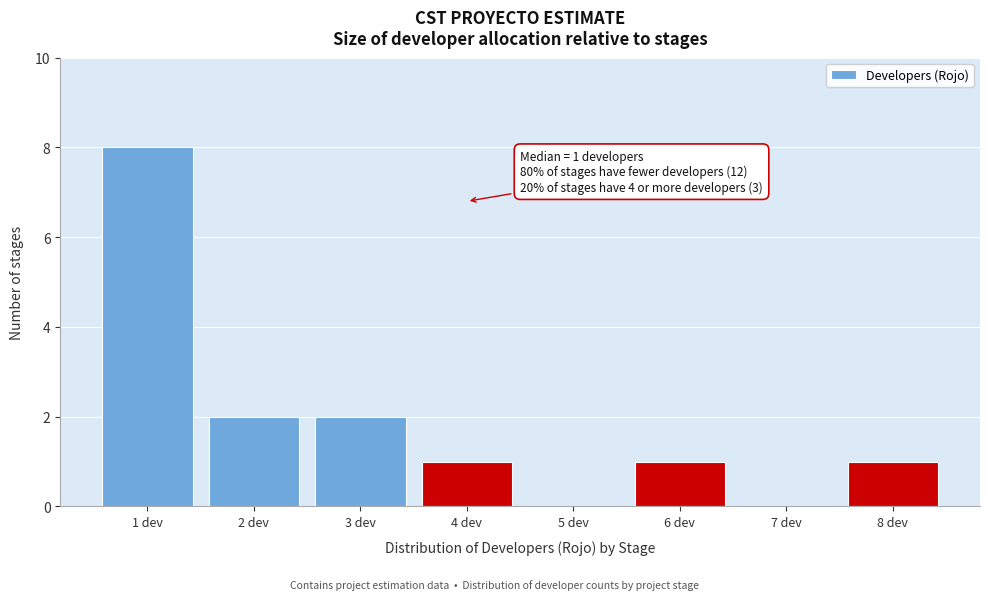

Over which range of the x-axis is the bar tallest?

0.5 to 1.5